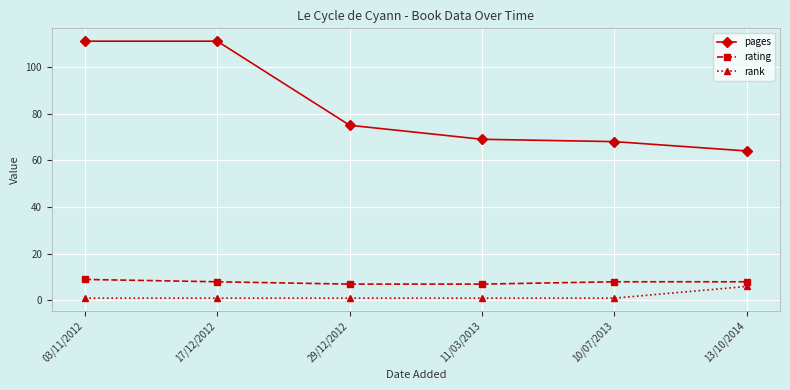

Reading left to right, list all the values displayed in this chart.

pages: 03/11/2012=111	17/12/2012=111	29/12/2012=75	11/03/2013=69	10/07/2013=68	13/10/2014=64
rating: 03/11/2012=9	17/12/2012=8	29/12/2012=7	11/03/2013=7	10/07/2013=8	13/10/2014=8
rank: 03/11/2012=1	17/12/2012=1	29/12/2012=1	11/03/2013=1	10/07/2013=1	13/10/2014=6